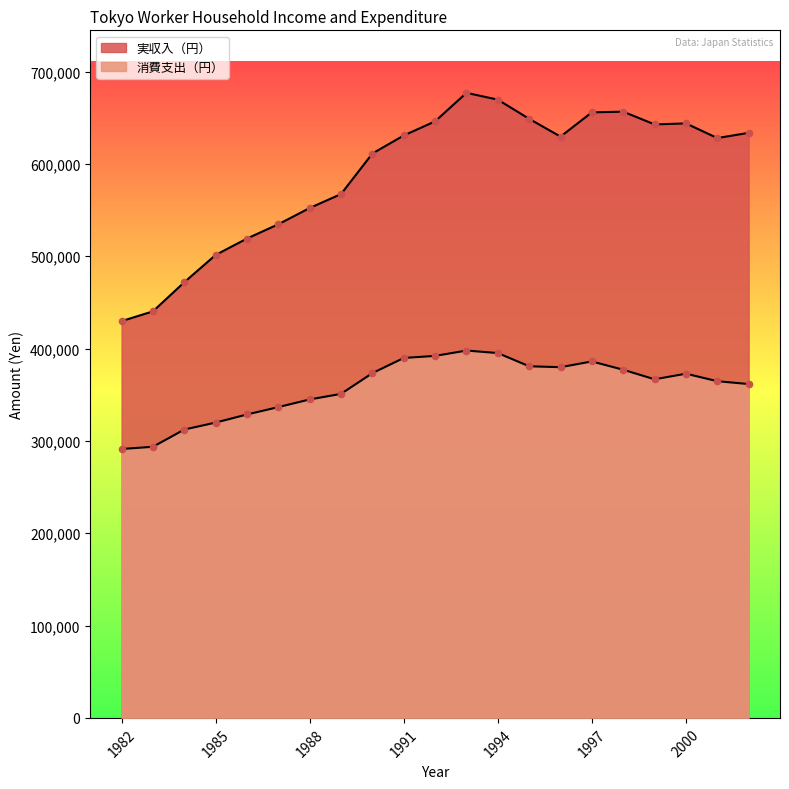

Which series has the largest total across all categories?

実収入（円）